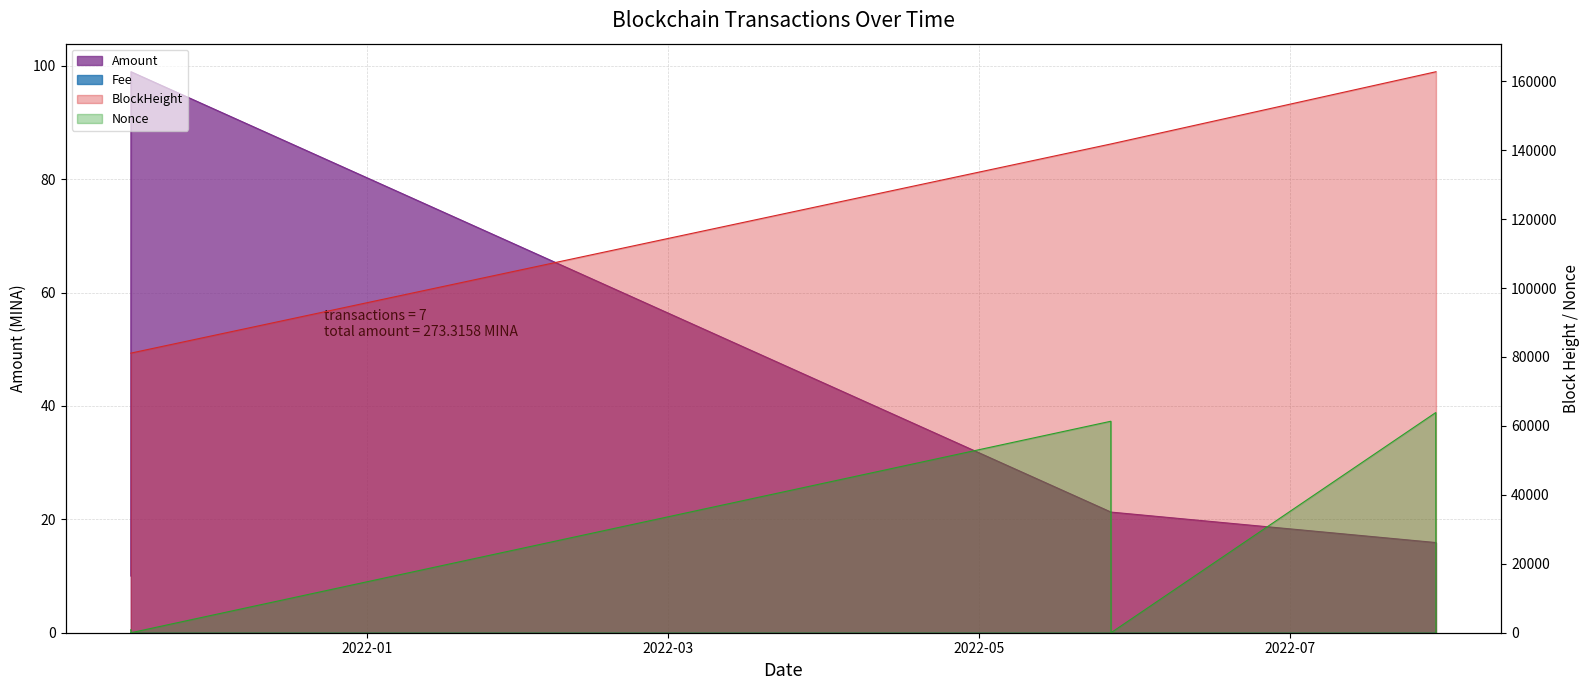

Which category has the highest value across all series?

2022-07-29 16:27:00